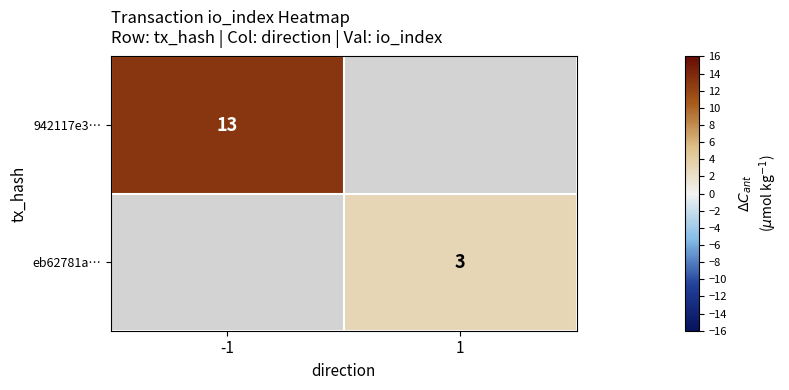

True or false: 942117e3… has a value of 4.9 at -1.

False